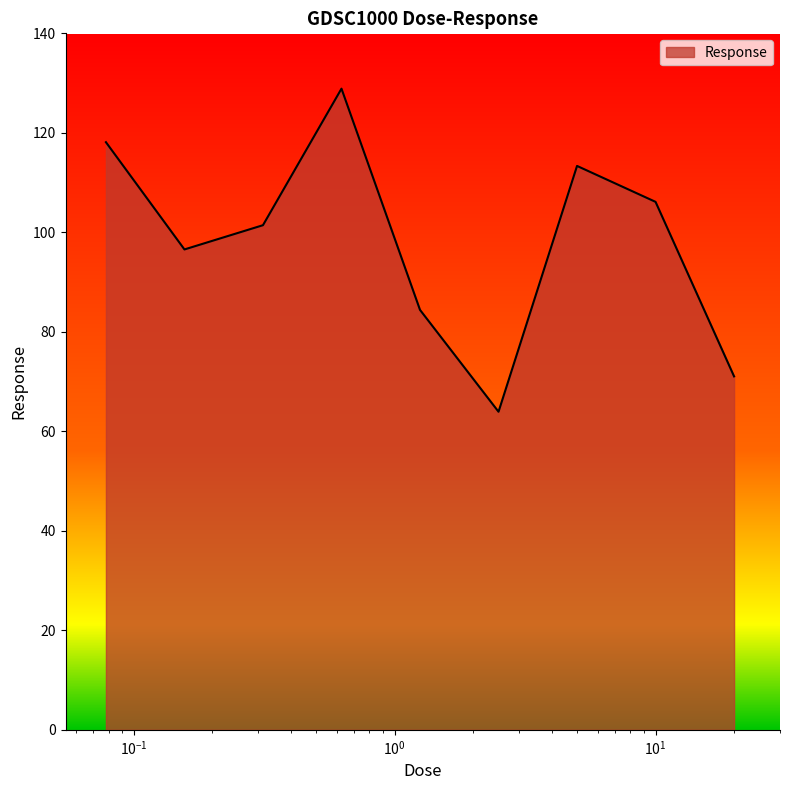

What is the smallest value displayed?

63.9